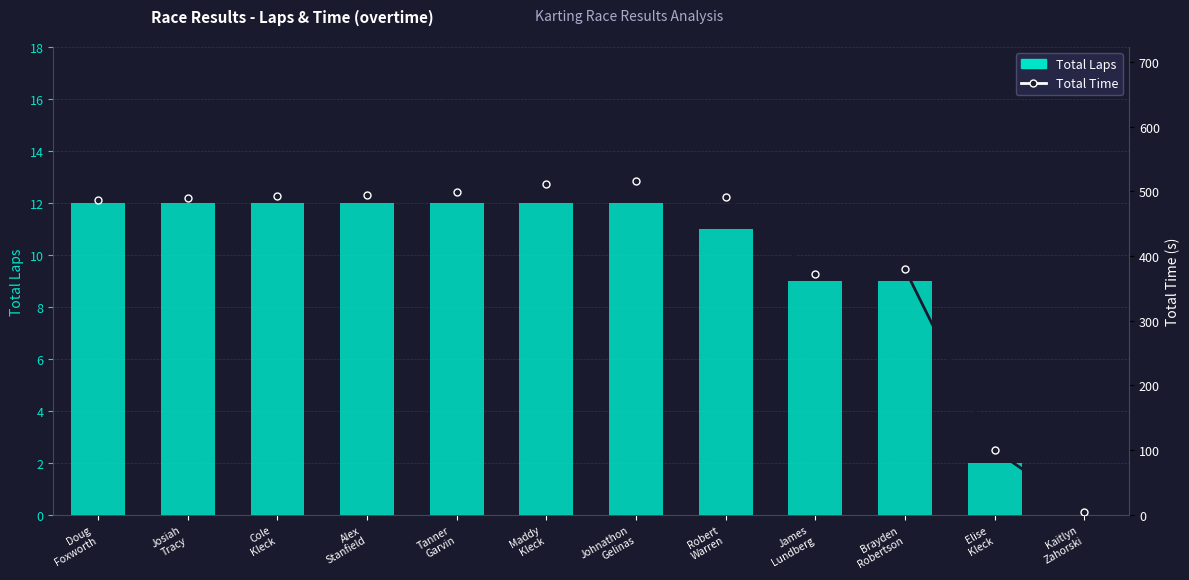

Read the Total Laps value at James
Lundberg.

9.0